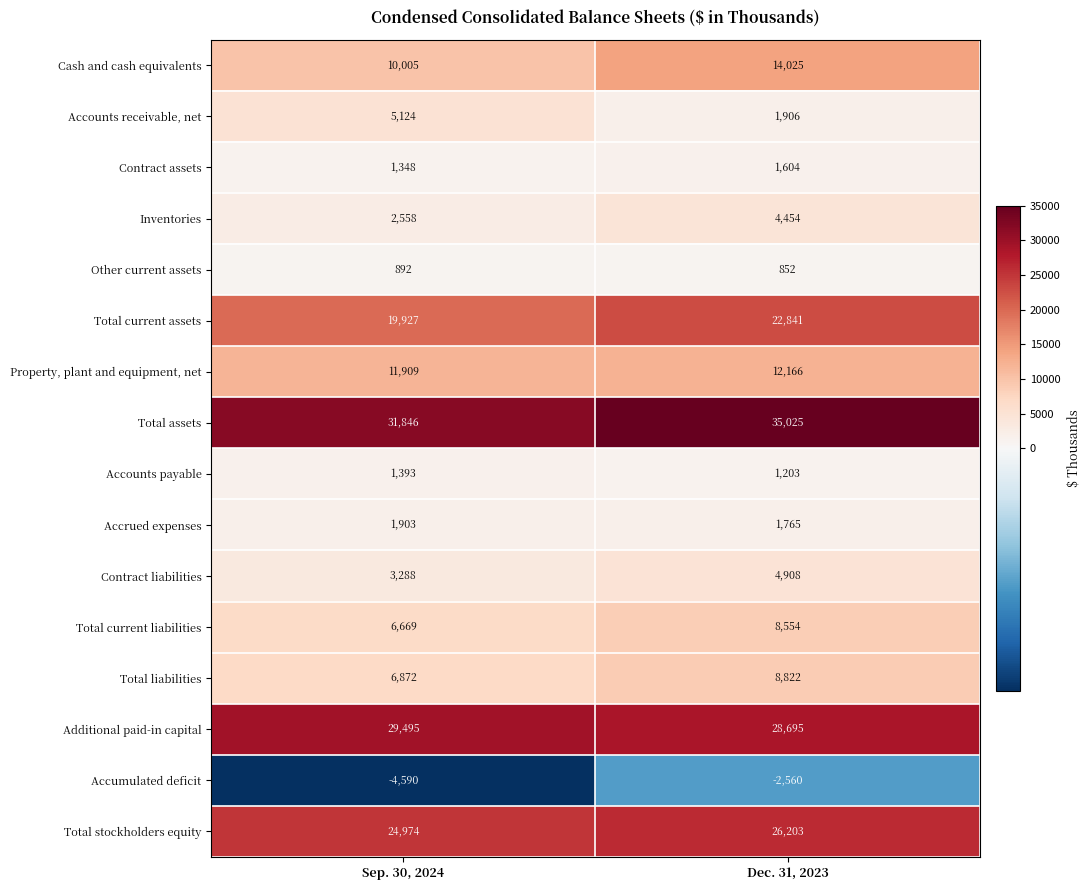

Which series changed the most between Sep. 30, 2024 and Dec. 31, 2023?

Cash and cash equivalents